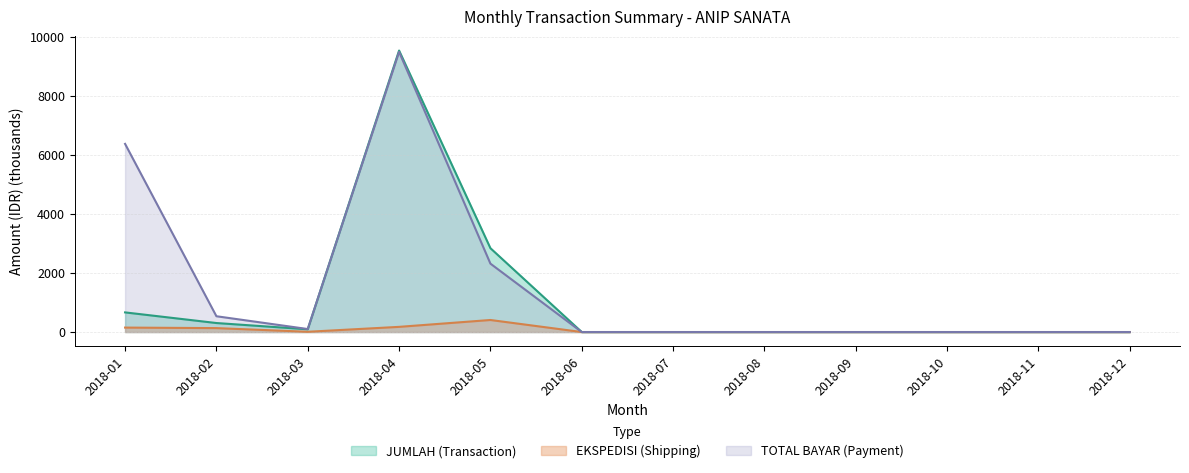

Reading right to left, list all the values displayed in this chart.

JUMLAH (Transaction): 2018-12=0.0	2018-11=0.0	2018-10=0.0	2018-09=0.0	2018-08=0.0	2018-07=0.0	2018-06=0.0	2018-05=2841.1	2018-04=9538.1	2018-03=92.6	2018-02=305.2	2018-01=665.5
EKSPEDISI (Shipping): 2018-12=0.0	2018-11=0.0	2018-10=0.0	2018-09=0.0	2018-08=0.0	2018-07=0.0	2018-06=0.0	2018-05=408.0	2018-04=175.5	2018-03=9.0	2018-02=133.0	2018-01=151.0
TOTAL BAYAR (Payment): 2018-12=0.0	2018-11=0.0	2018-10=0.0	2018-09=0.0	2018-08=0.0	2018-07=0.0	2018-06=0.0	2018-05=2317.7	2018-04=9493.1	2018-03=101.6	2018-02=535.2	2018-01=6375.5